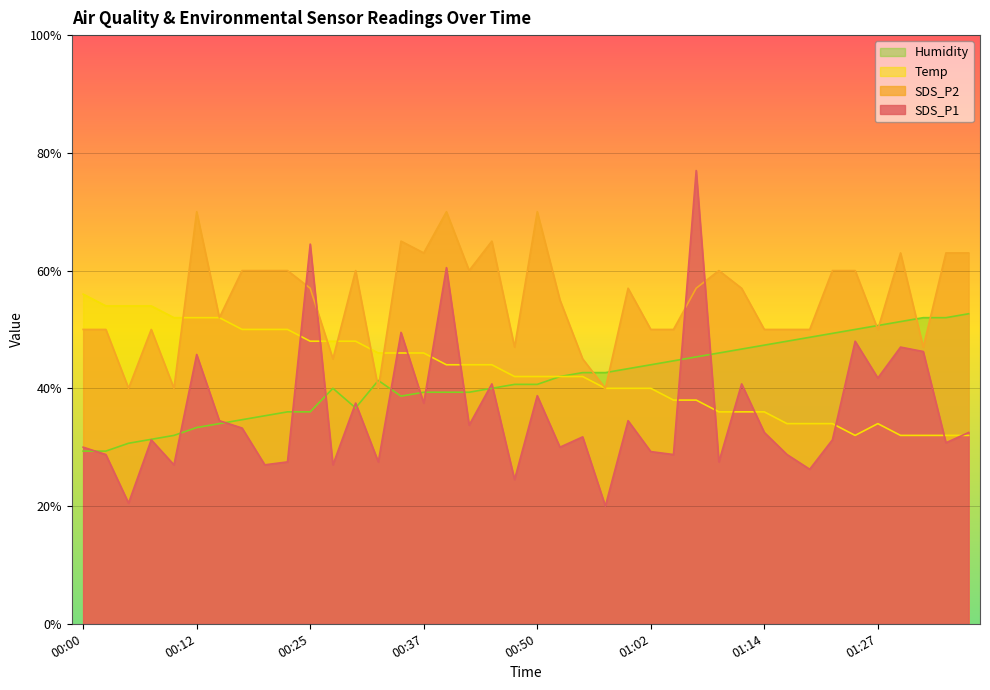

Where do SDS_P1 and SDS_P2 first cross each other?

00:22 and 00:25